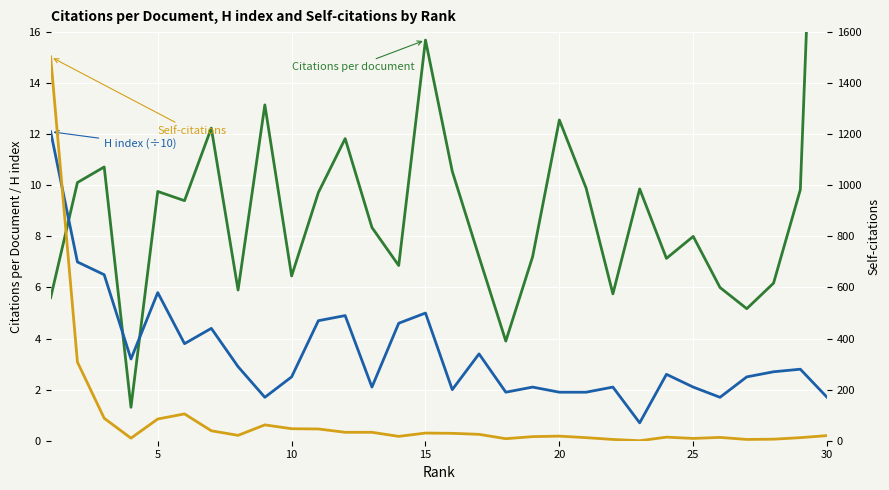

Reading right to left, transcribe all the data shown in this chart.

Citations per document: 37.0	9.8	6.2	5.2	6.0	8.0	7.1	9.9	5.8	9.9	12.6	7.2	3.9	7.2	10.6	15.7	6.9	8.3	11.8	9.7	6.5	13.2	5.9	12.2	9.4	9.8	1.3	10.7	10.1	5.6
H index (÷10): 1.7	2.8	2.7	2.5	1.7	2.1	2.6	0.7	2.1	1.9	1.9	2.1	1.9	3.4	2.0	5.0	4.6	2.1	4.9	4.7	2.5	1.7	2.9	4.4	3.8	5.8	3.2	6.5	7.0	12.1
Self-citations: 20.0	12.0	6.0	5.0	13.0	9.0	14.0	0.0	5.0	12.0	18.0	16.0	8.0	25.0	29.0	30.0	17.0	33.0	33.0	46.0	47.0	62.0	21.0	39.0	105.0	85.0	10.0	88.0	308.0	1503.0